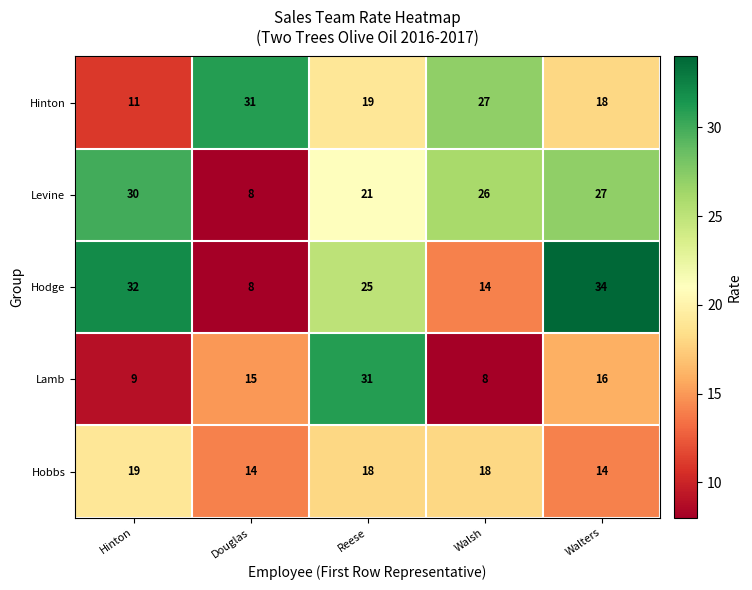

At how many categories does at least one series exceed 26?

5